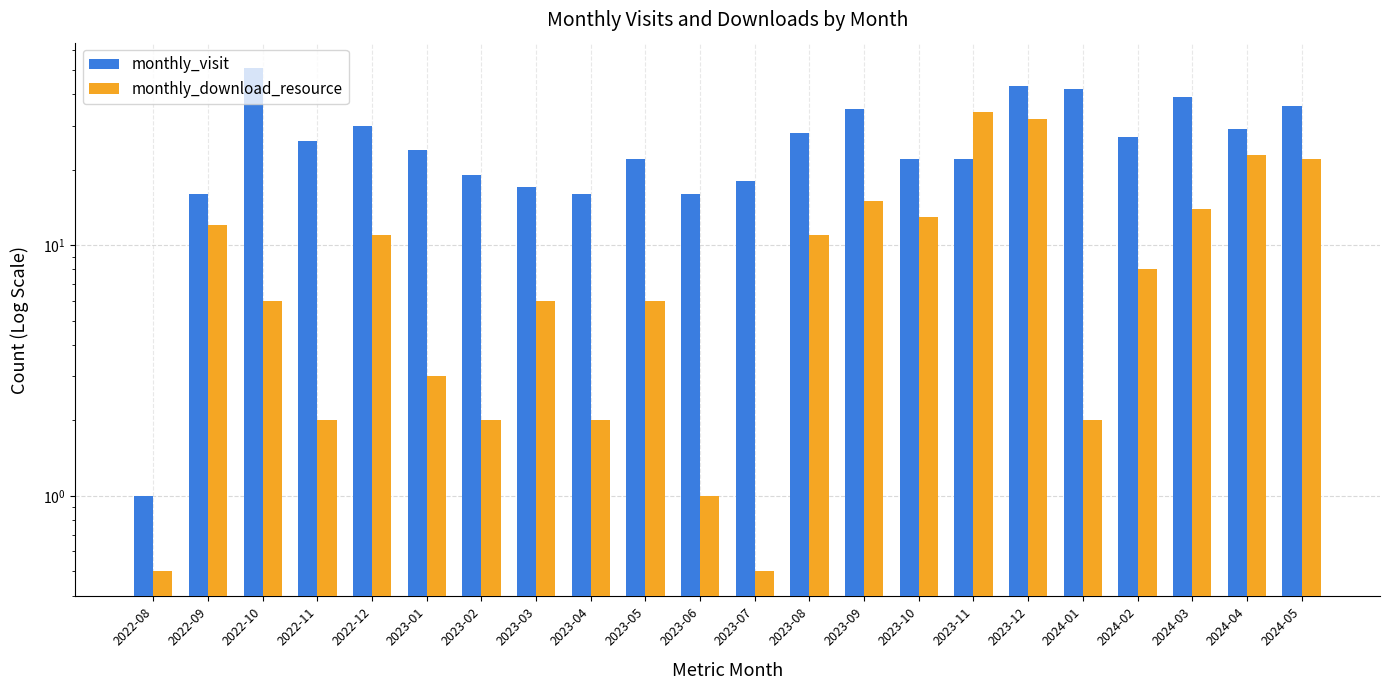

How many values in the monthly_visit series are below 26?

11